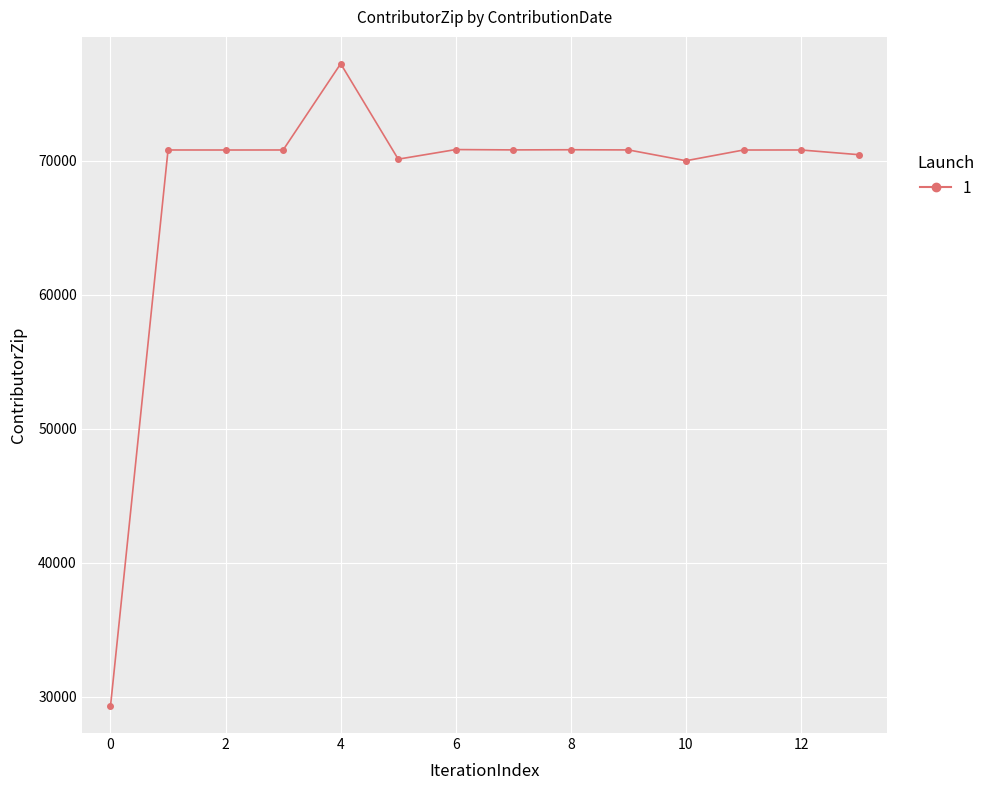

What is the greatest value displayed?

77241